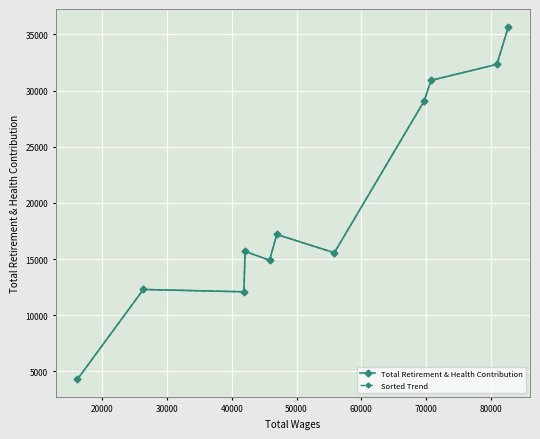

Rank the series by their maximum value, from highest to lowest.

Total Retirement & Health Contribution, Sorted Trend